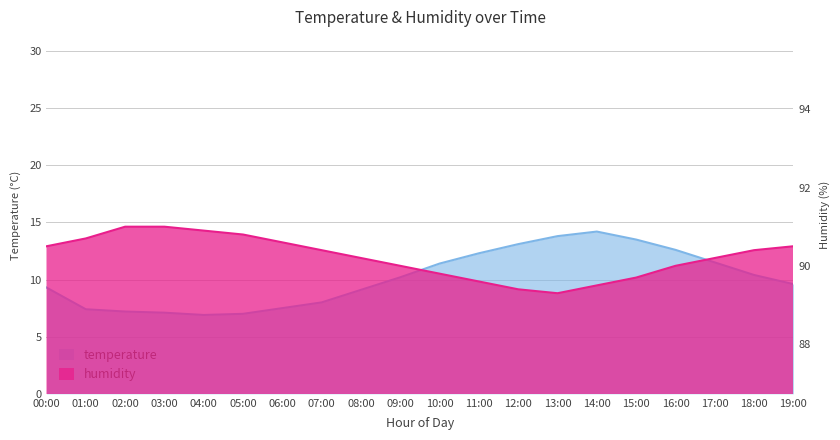

True or false: temperature and humidity intersect in this chart.

False